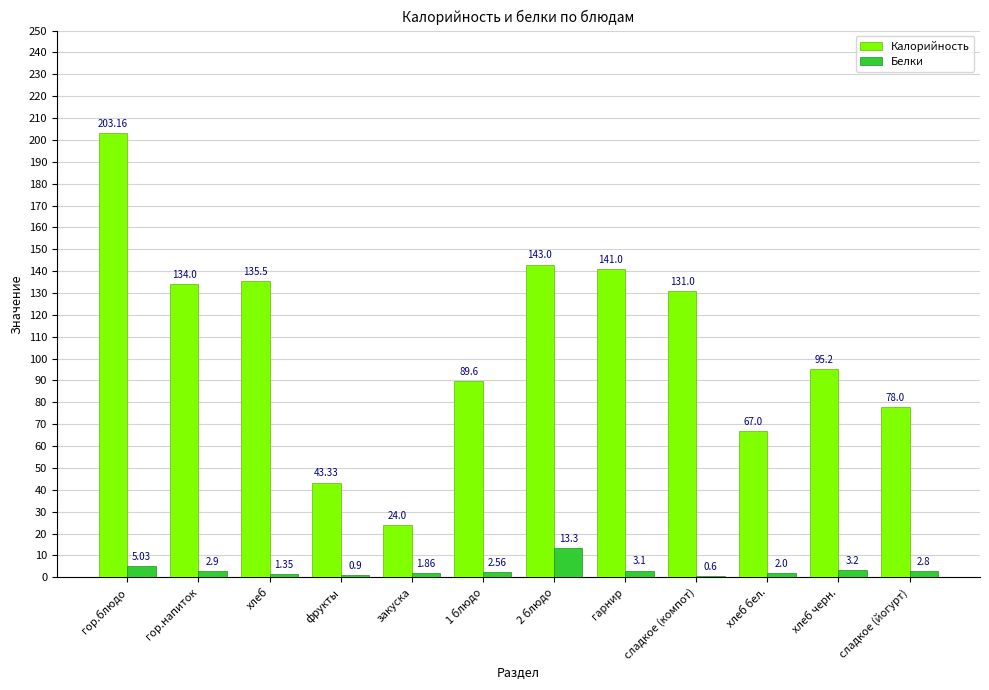

What is the sum of the Калорийность values at 2 блюдо and сладкое (йогурт)?

221.0